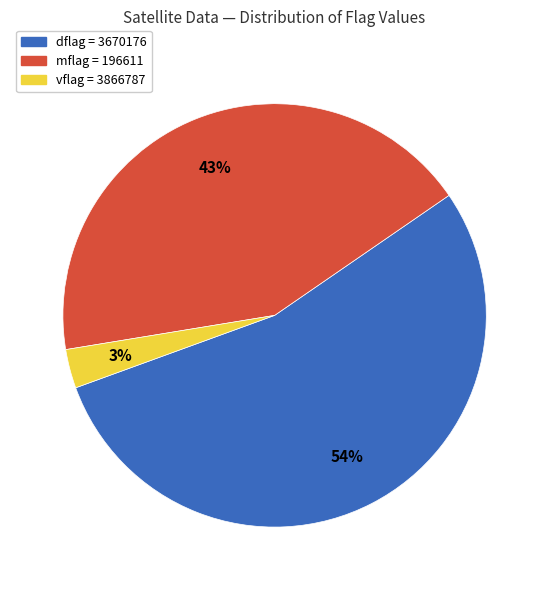

To the nearest percent, what is the average slice percentage?

33%